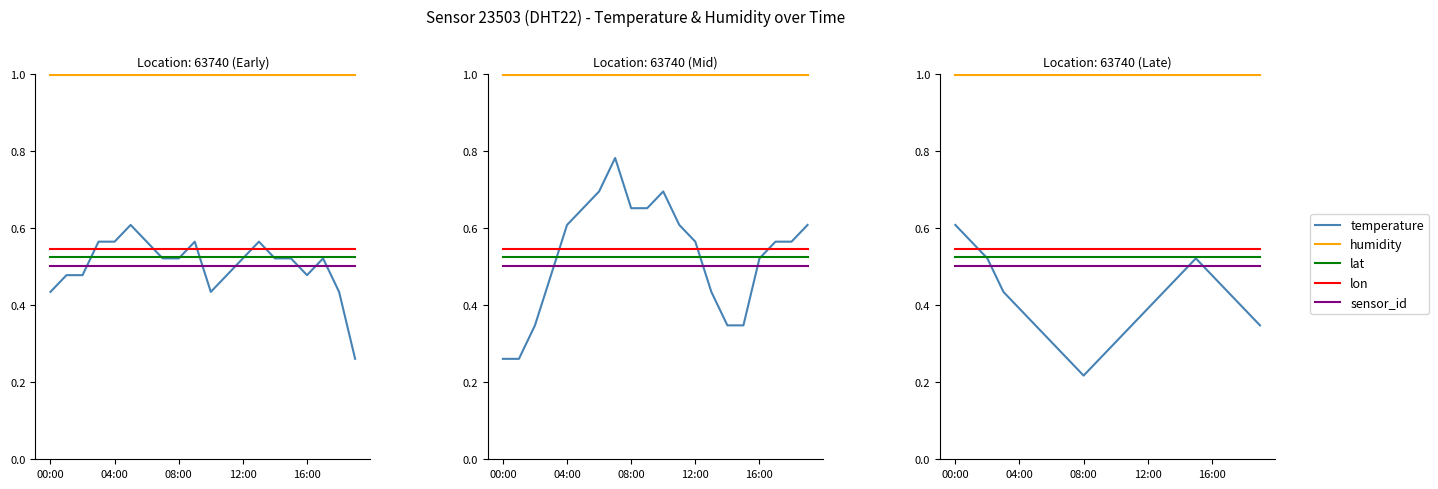

At how many categories does at least one series exceed 0?

20